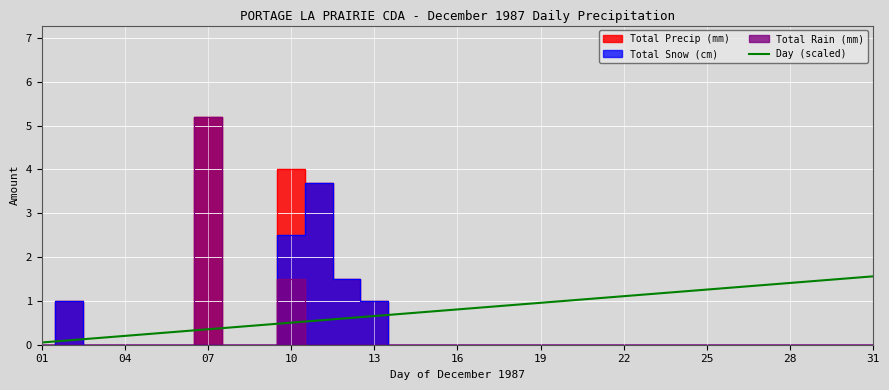

How many lines are shown in the chart?

1